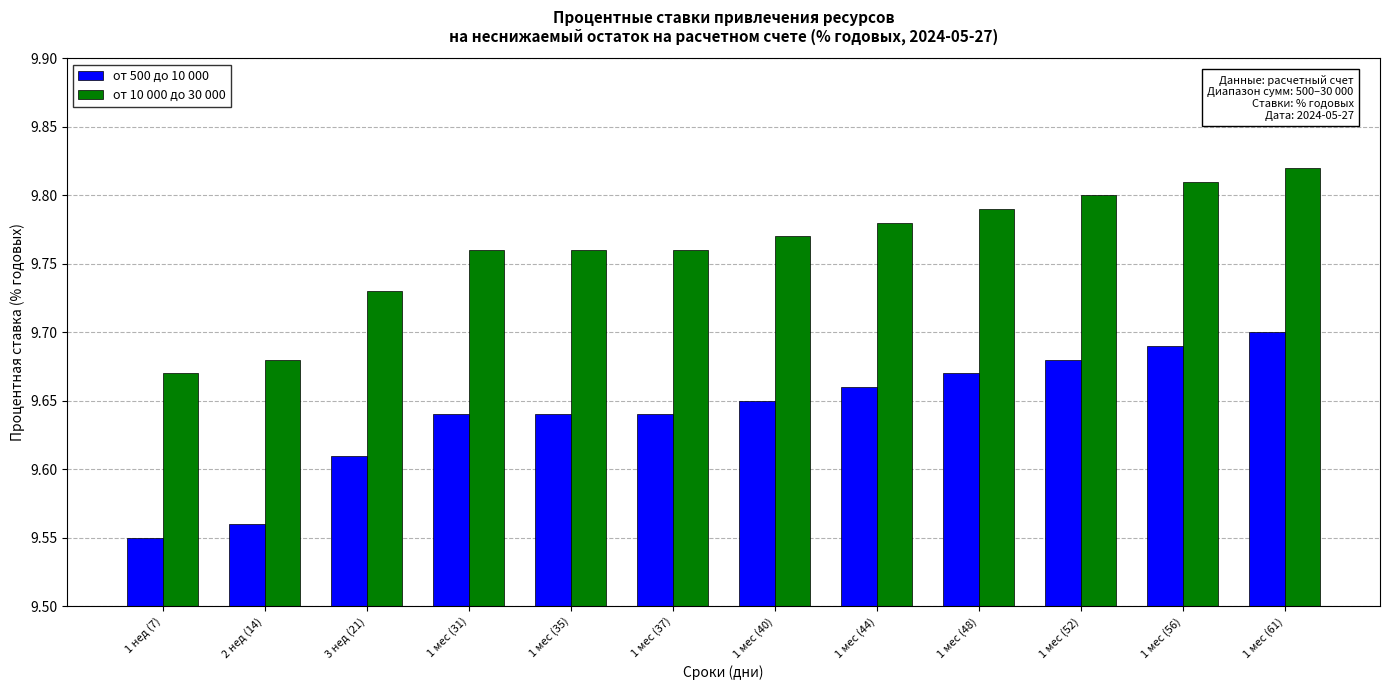

The от 10 000 до 30 000 series shows 9.7 at 1 нед (7). True or false?

True